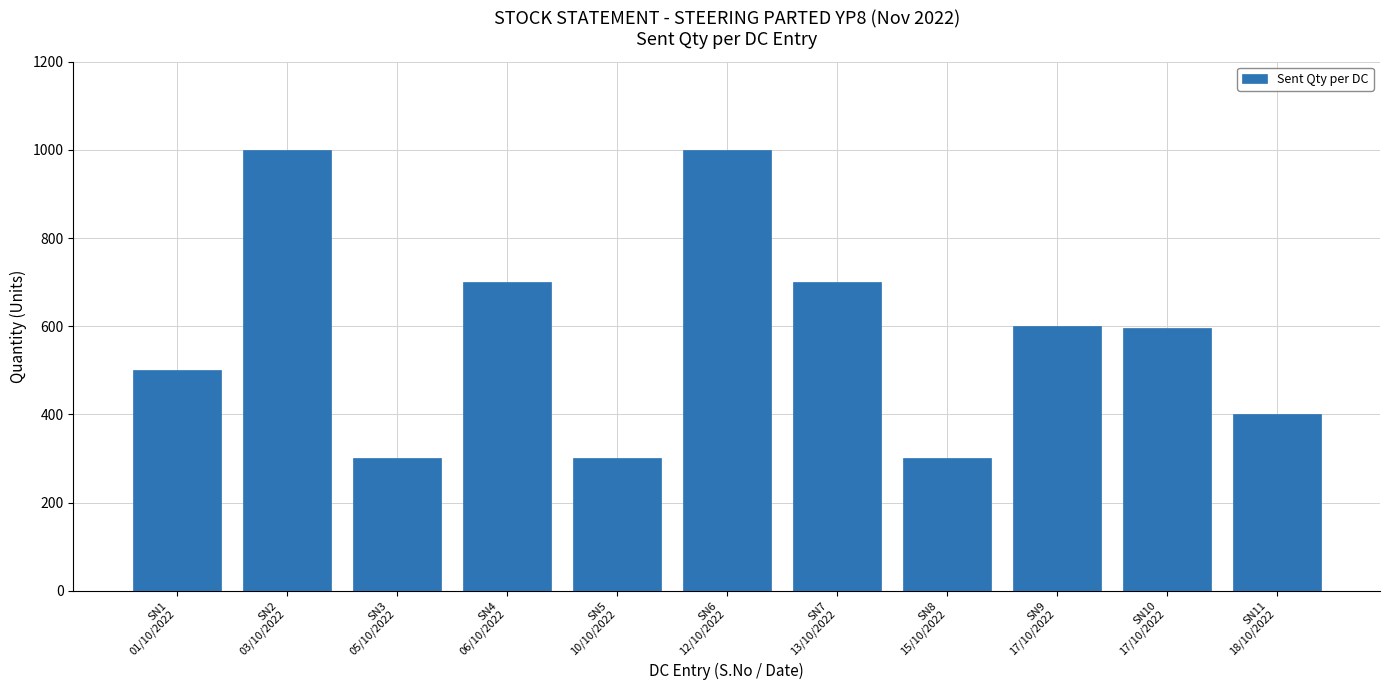

What is the minimum value shown in the chart?

300